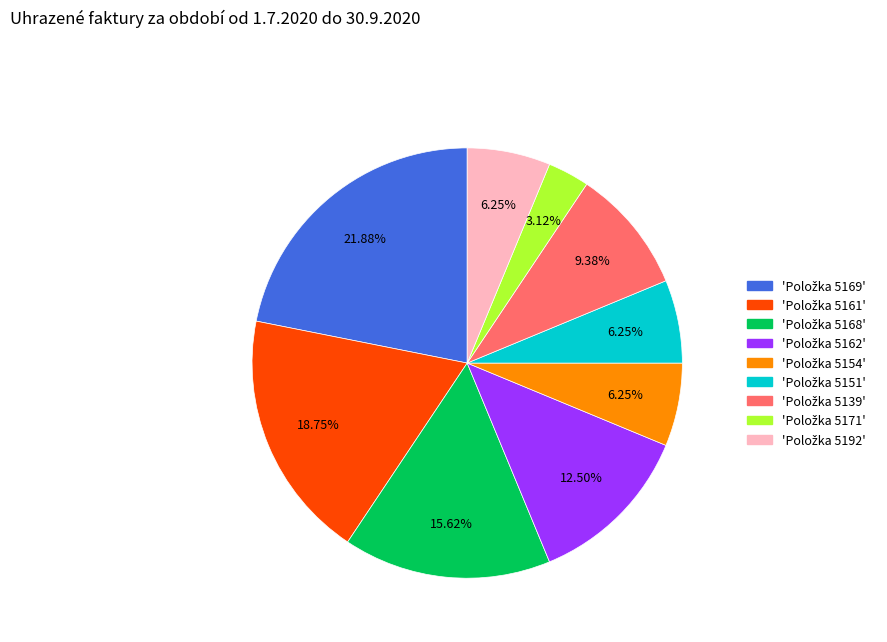

Does any single category account for the majority?

No